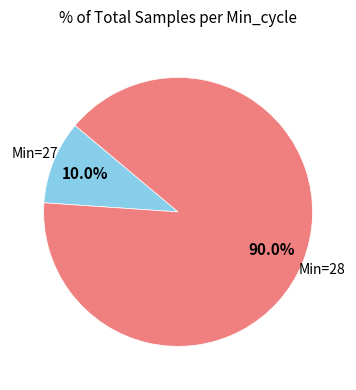

Is there any slice that represents more than half of the pie?

Yes